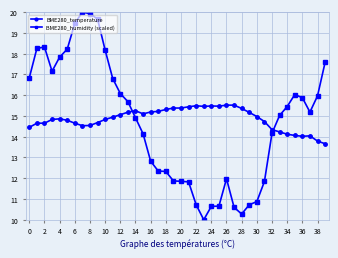

True or false: BME280_humidity (scaled) and BME280_temperature intersect in this chart.

True